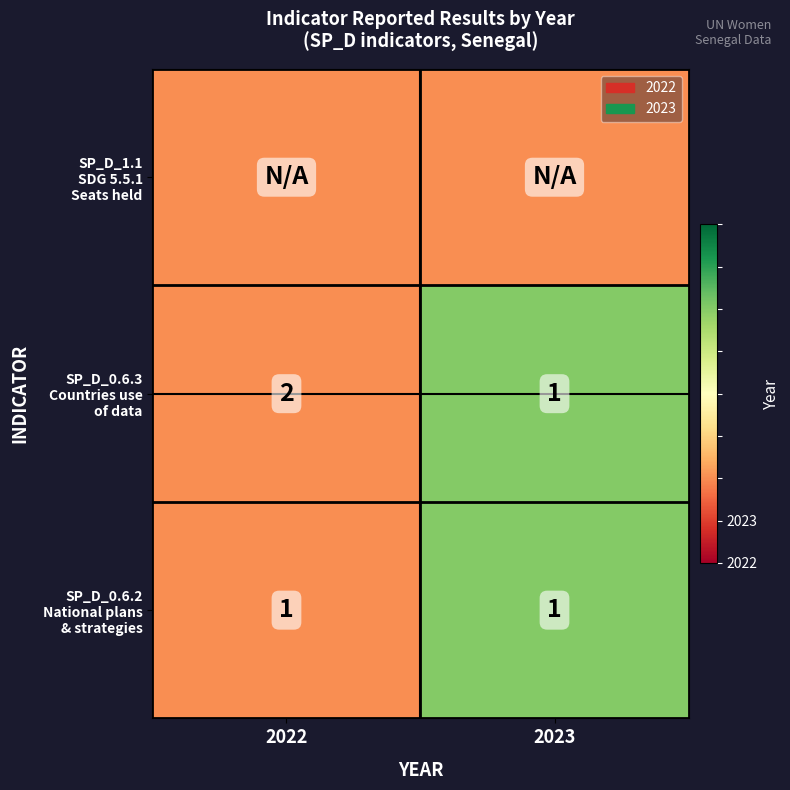

Rank the categories by SP_D_1.1 SDG 5.5.1 Seats held value from lowest to highest.

2022, 2023